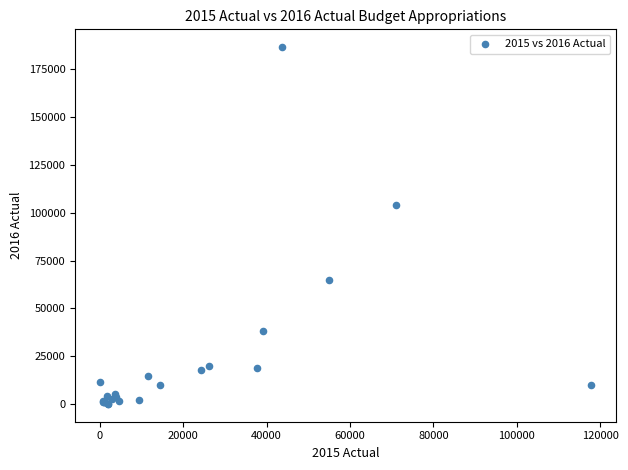

What Y value in the scatter plot is closest to 93300?

104232